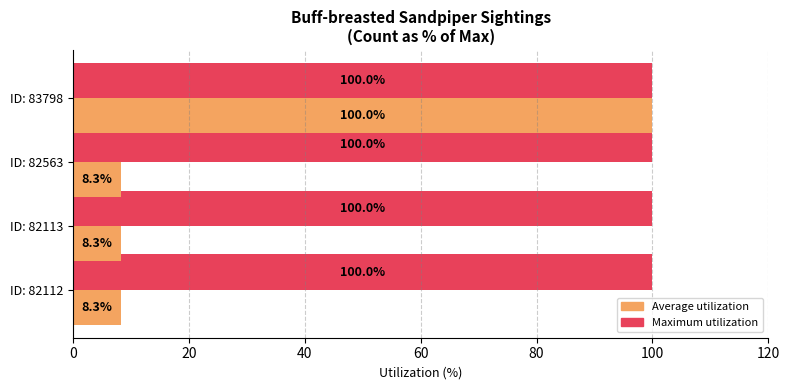

Is the value of Maximum utilization at ID: 82113 greater than the value of Average utilization at ID: 82113?

Yes